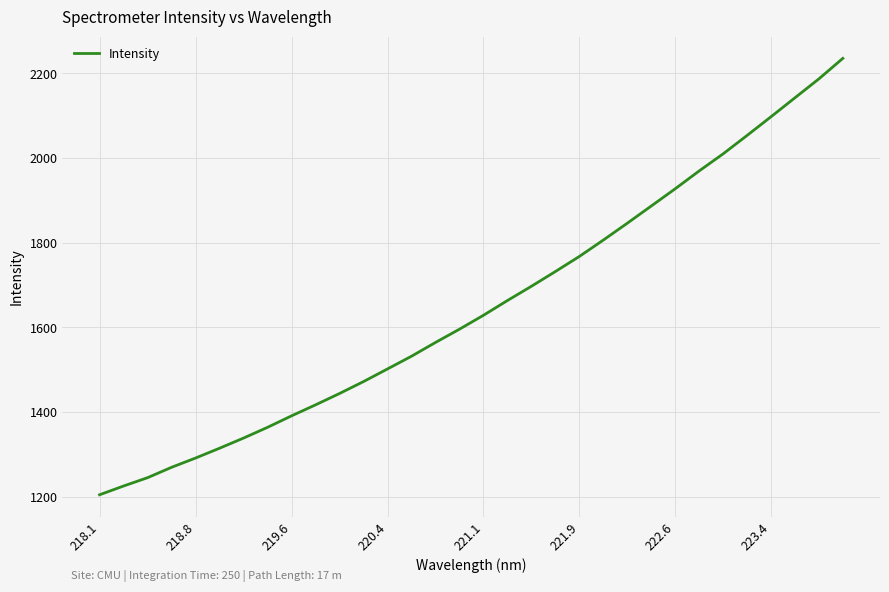

What is the difference between the maximum and minimum values?

1030.5